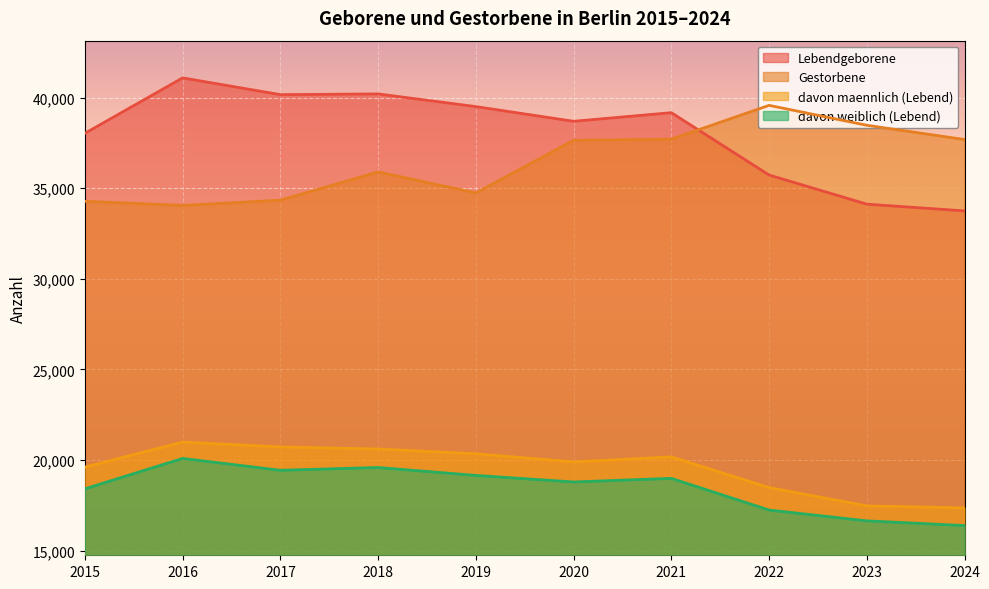

True or false: Lebendgeborene and davon weiblich (Lebend) intersect in this chart.

False